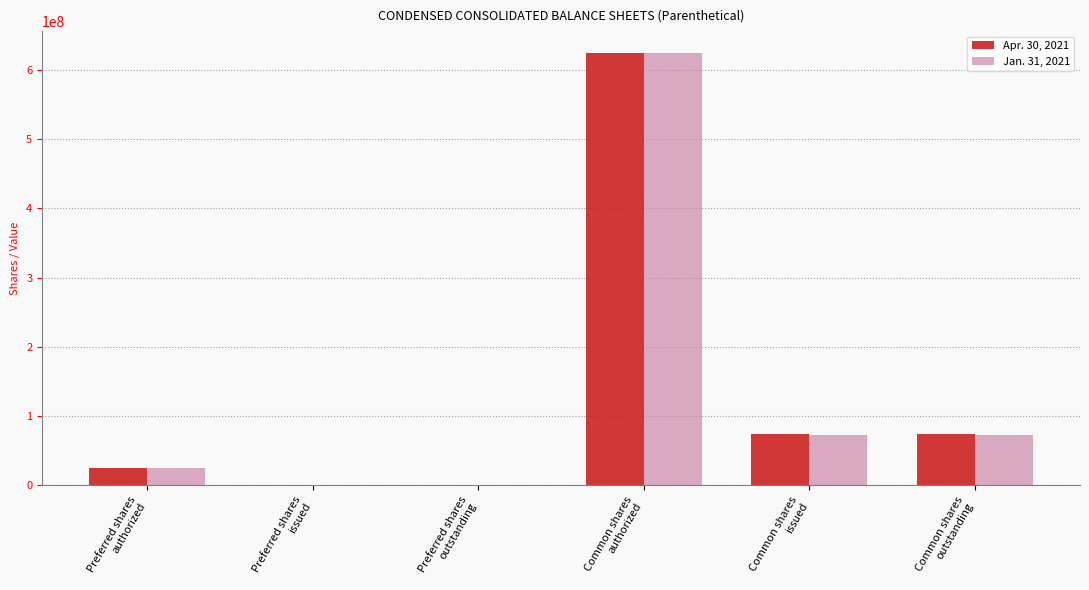

The value of Jan. 31, 2021 at Common shares
authorized is 625000000. True or false?

True